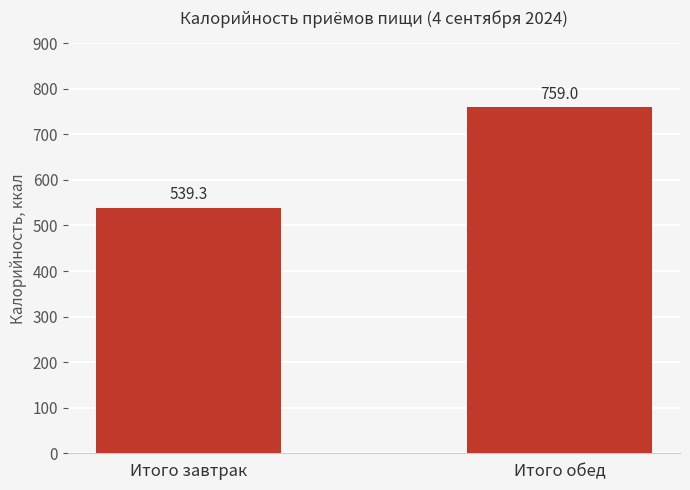

What is the label of the 2nd bar from the right?

Итого завтрак